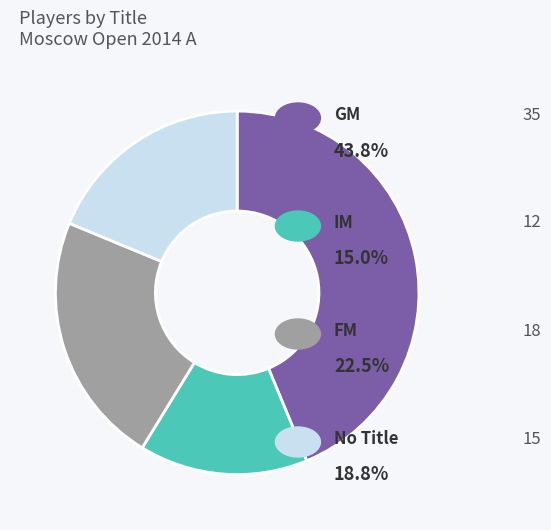

Is there any slice that represents more than half of the pie?

No